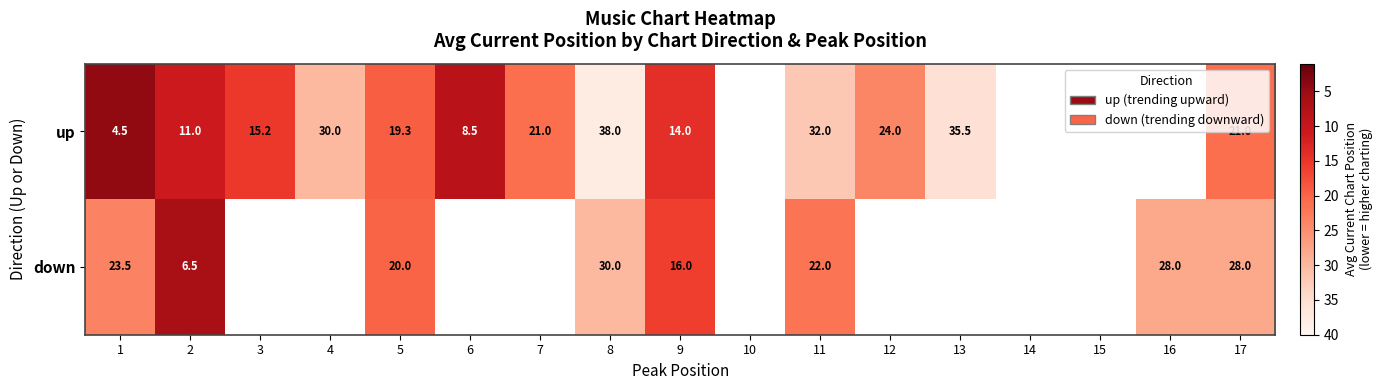

What is the difference between the up values at 12 and 3?

8.8